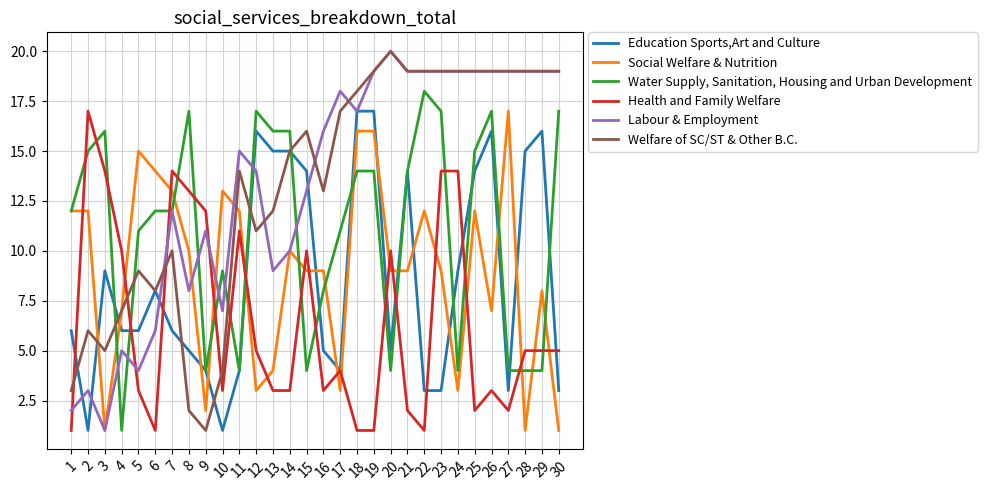

Where is the first local minimum for Water Supply, Sanitation, Housing and Urban Development?

4